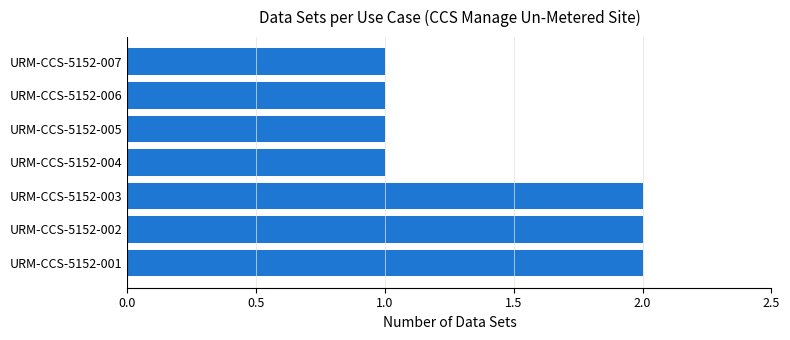

What is the sum of the values at URM-CCS-5152-005 and URM-CCS-5152-003?

3